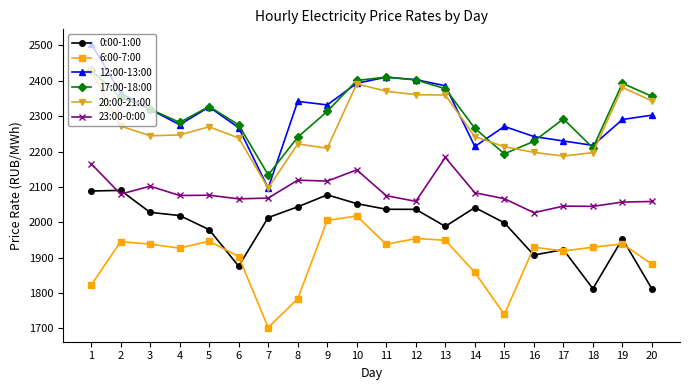

Which series has the widest spread of values?

12:00-13:00